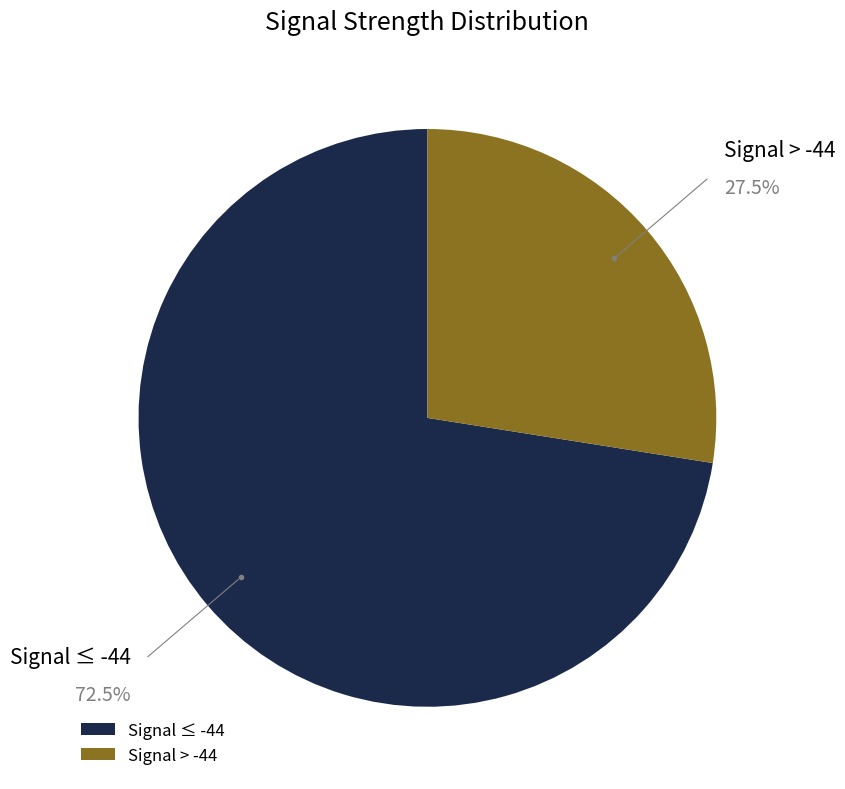

Which slice represents more than half of the pie?

Signal ≤ -44